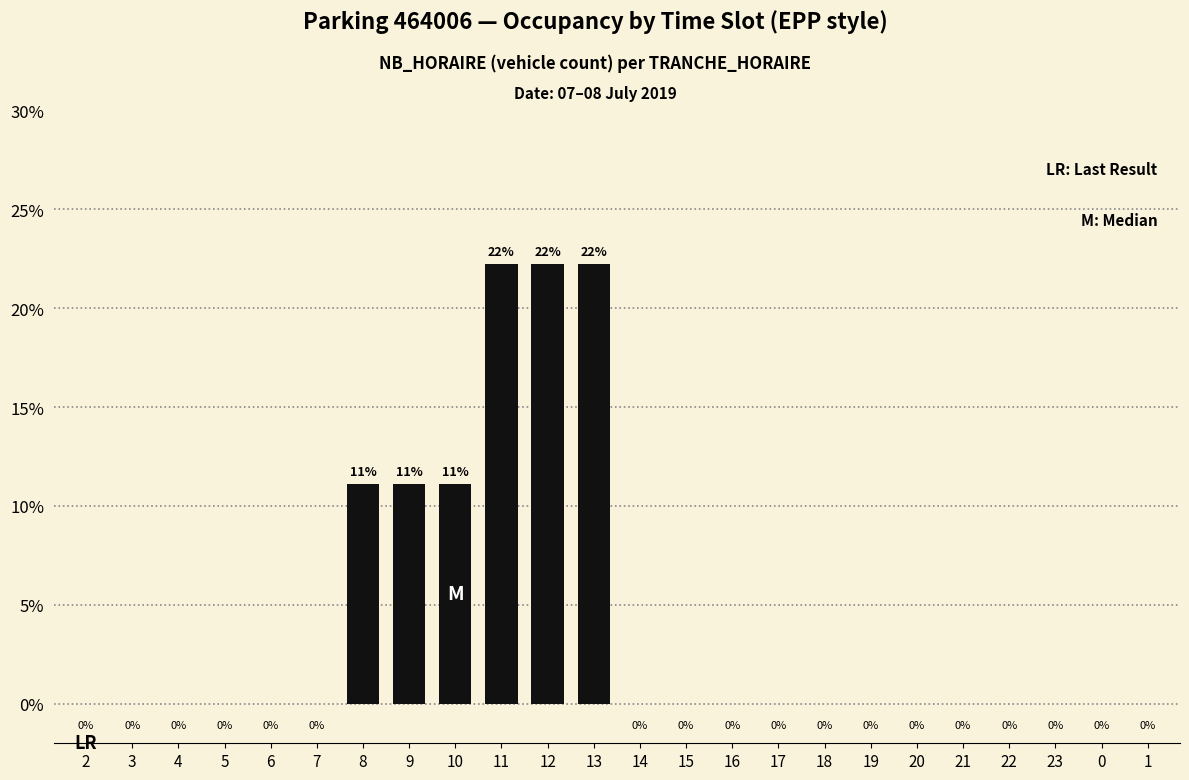

Between 7 and 20, which is larger?

7